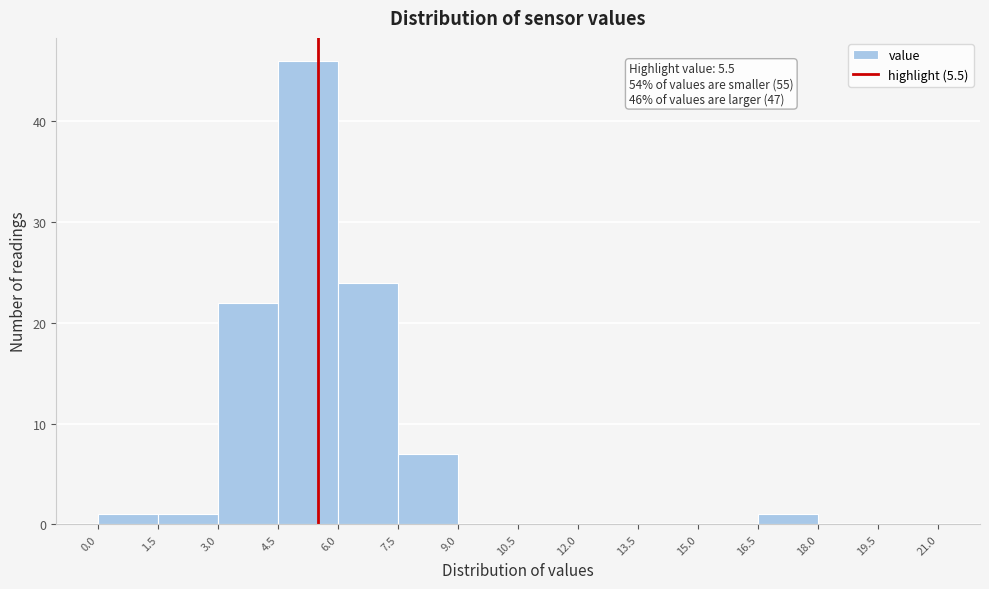

Which range on the x-axis has the tallest bar?

4.5 to 6.0